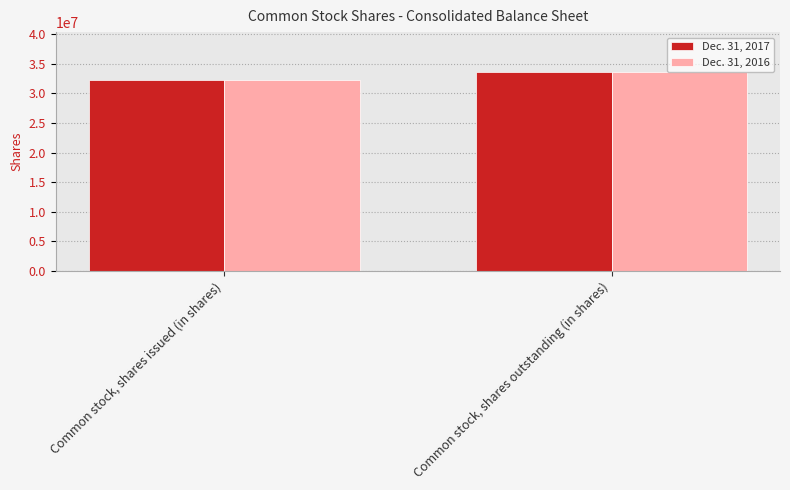

At how many categories does at least one series exceed 33434405?

1